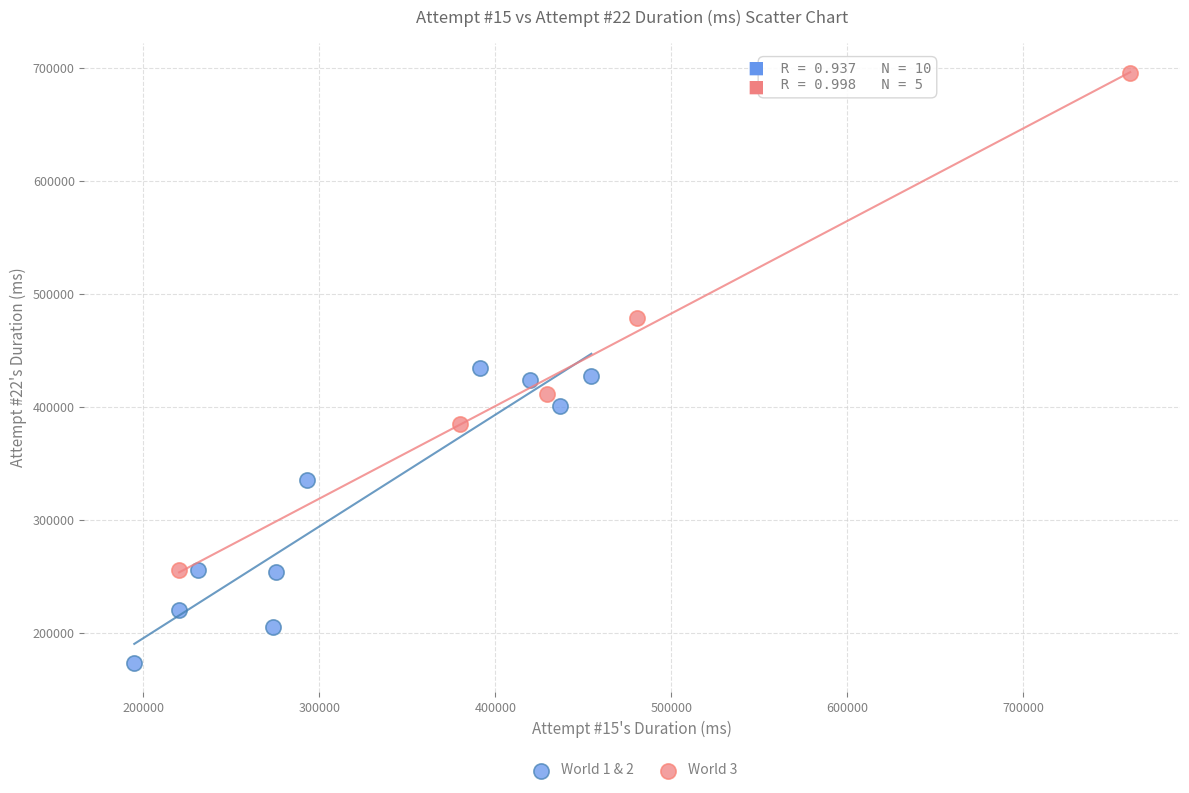

Which series contains the lowest Y value?

World 1 & 2